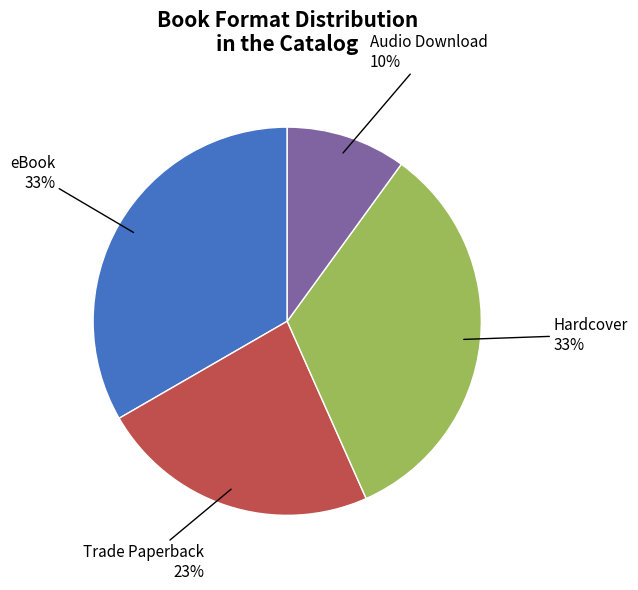

What is the ratio of the value at Trade Paperback to the value at eBook?

0.7